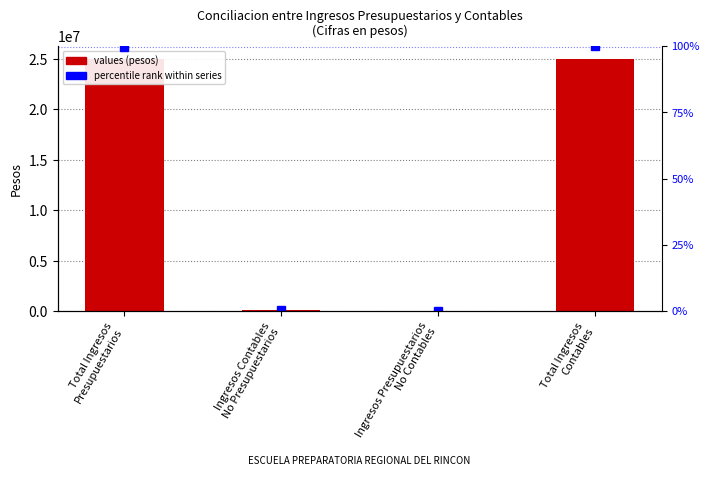

Are the bars horizontal?

No